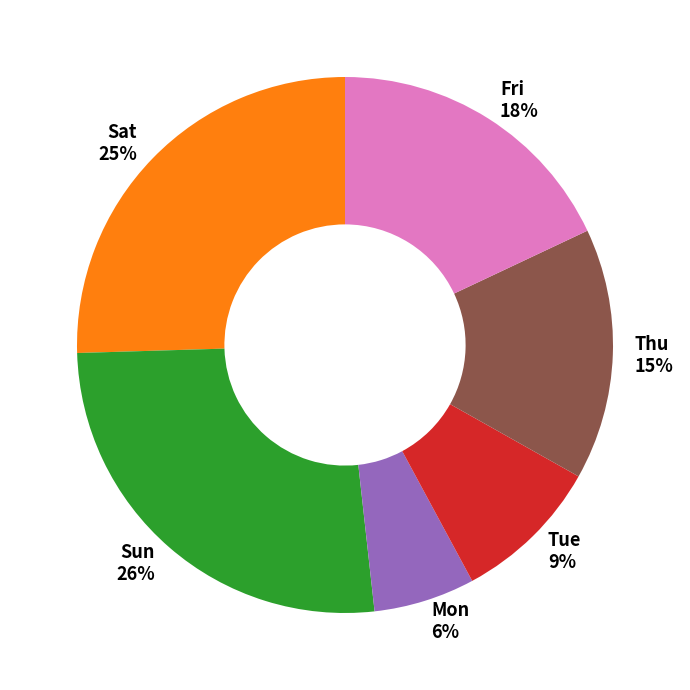

What percentage is the Sat slice, to the nearest percent?

25%